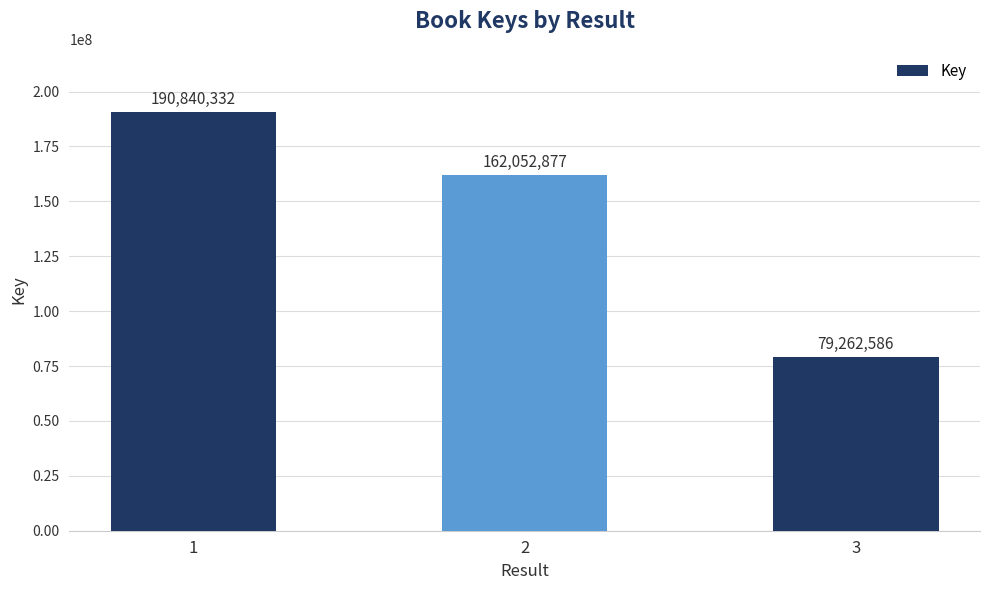

What is the change in value from 1 to 2?

-28787455